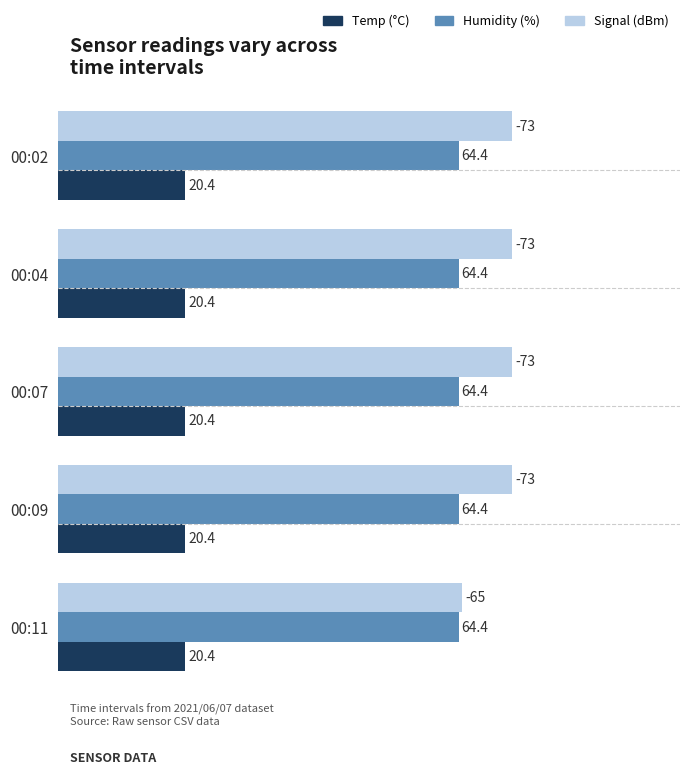

The Signal (dBm) series shows 20.9 at 00:11. True or false?

False